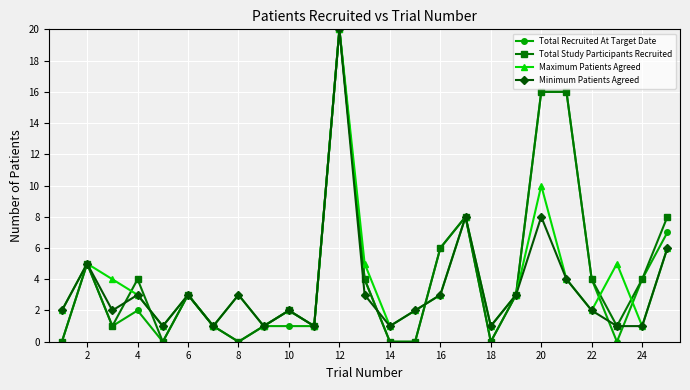

Reading right to left, transcribe all the data shown in this chart.

Total Recruited At Target Date: 7	4	0	4	16	16	3	0	8	6	0	0	4	20	1	1	1	0	1	3	0	2	1	5	0
Total Study Participants Recruited: 8	4	1	4	16	16	3	0	8	6	0	0	4	20	1	2	1	0	1	3	0	4	1	5	0
Maximum Patients Agreed: 6	1	5	2	4	10	3	1	8	3	2	1	5	20	1	2	1	3	1	3	1	3	4	5	2
Minimum Patients Agreed: 6	1	1	2	4	8	3	1	8	3	2	1	3	20	1	2	1	3	1	3	1	3	2	5	2